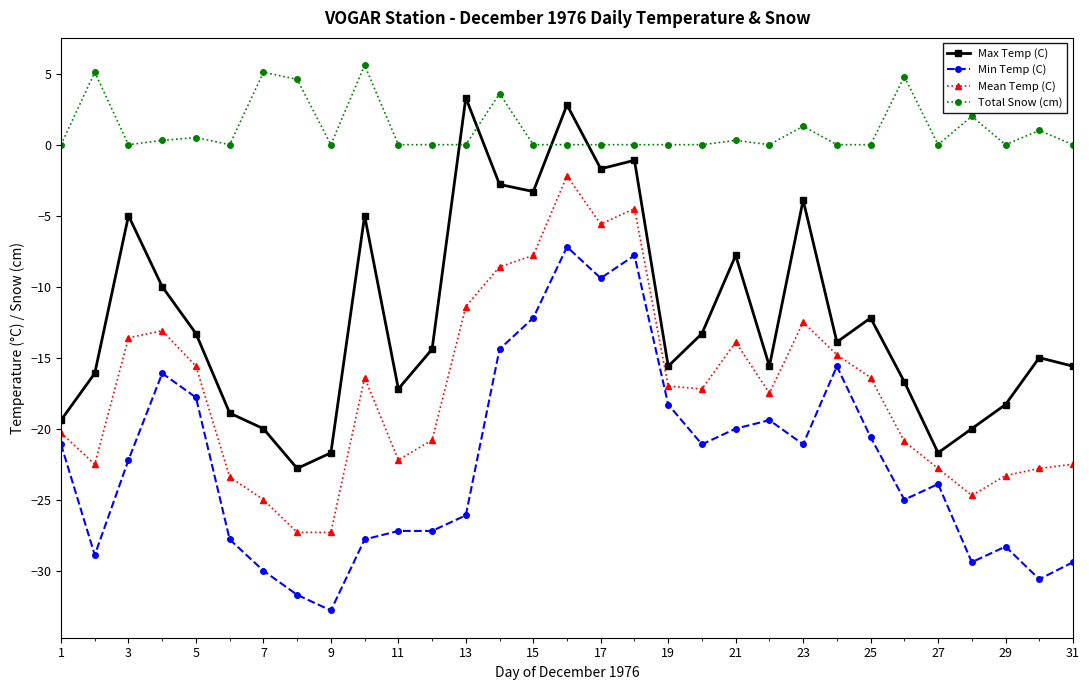

Which series has the largest total across all categories?

Total Snow (cm)